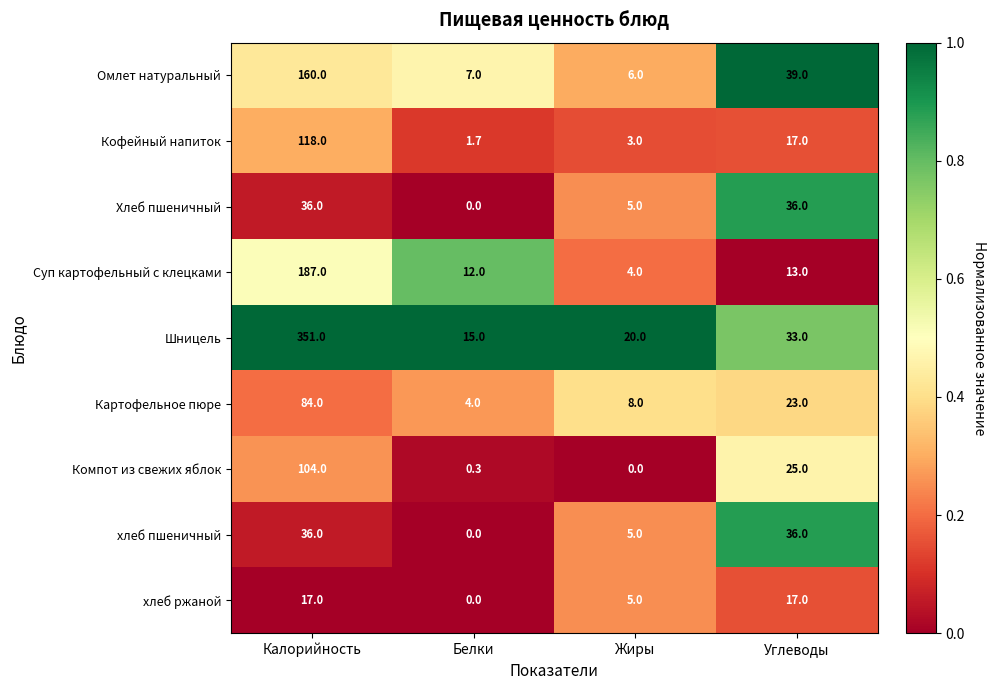

What is the spread (max minus min) of values at Калорийность?

334.0